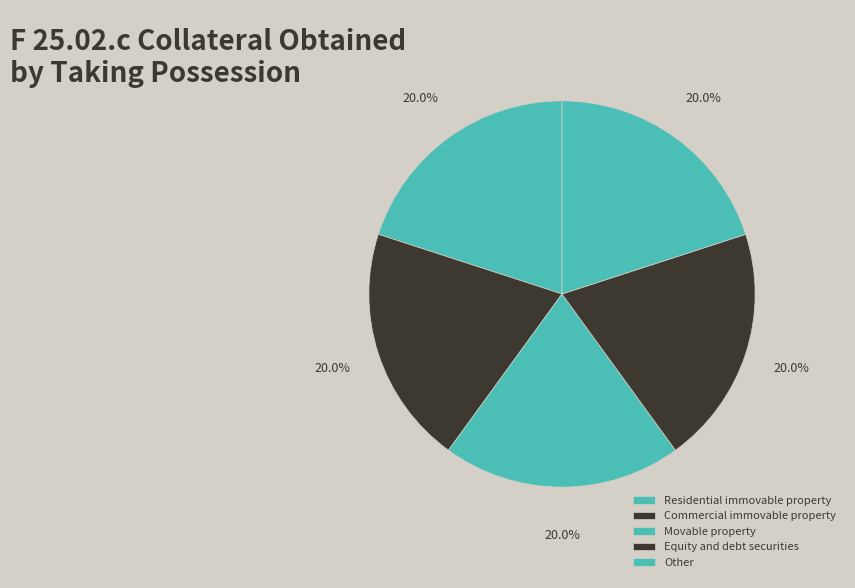

To the nearest percent, what is the average slice percentage?

20%